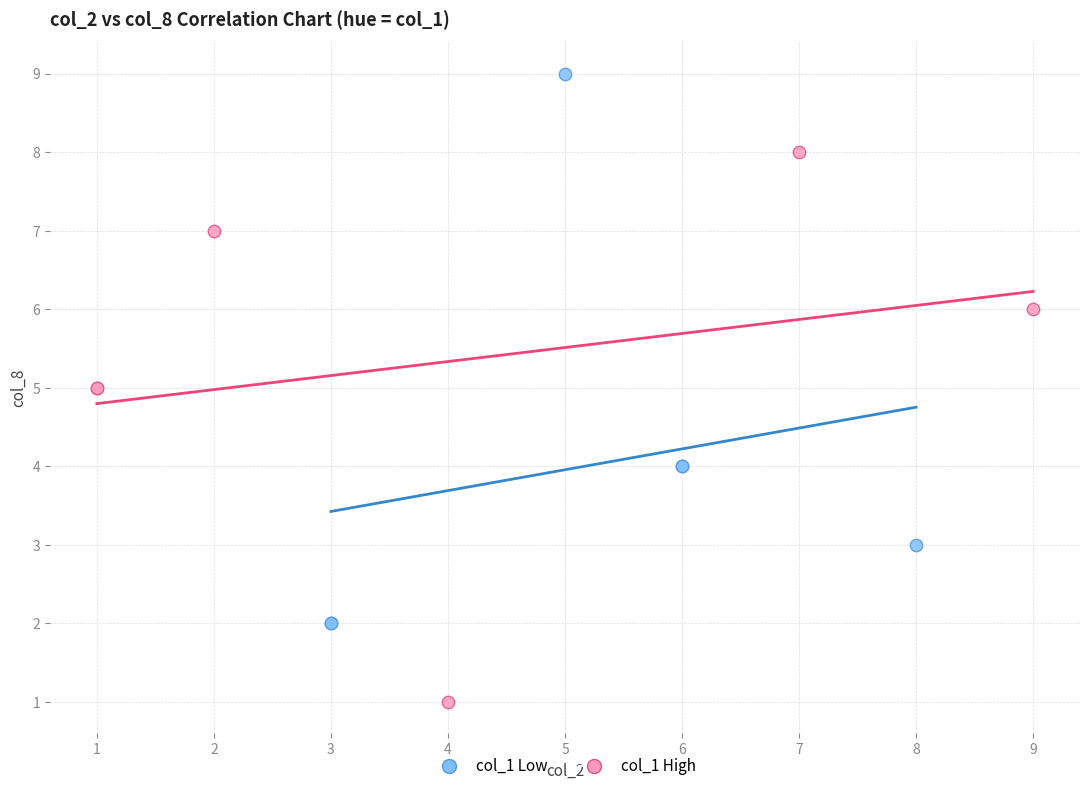

Which series contains the highest Y value?

col_1 Low